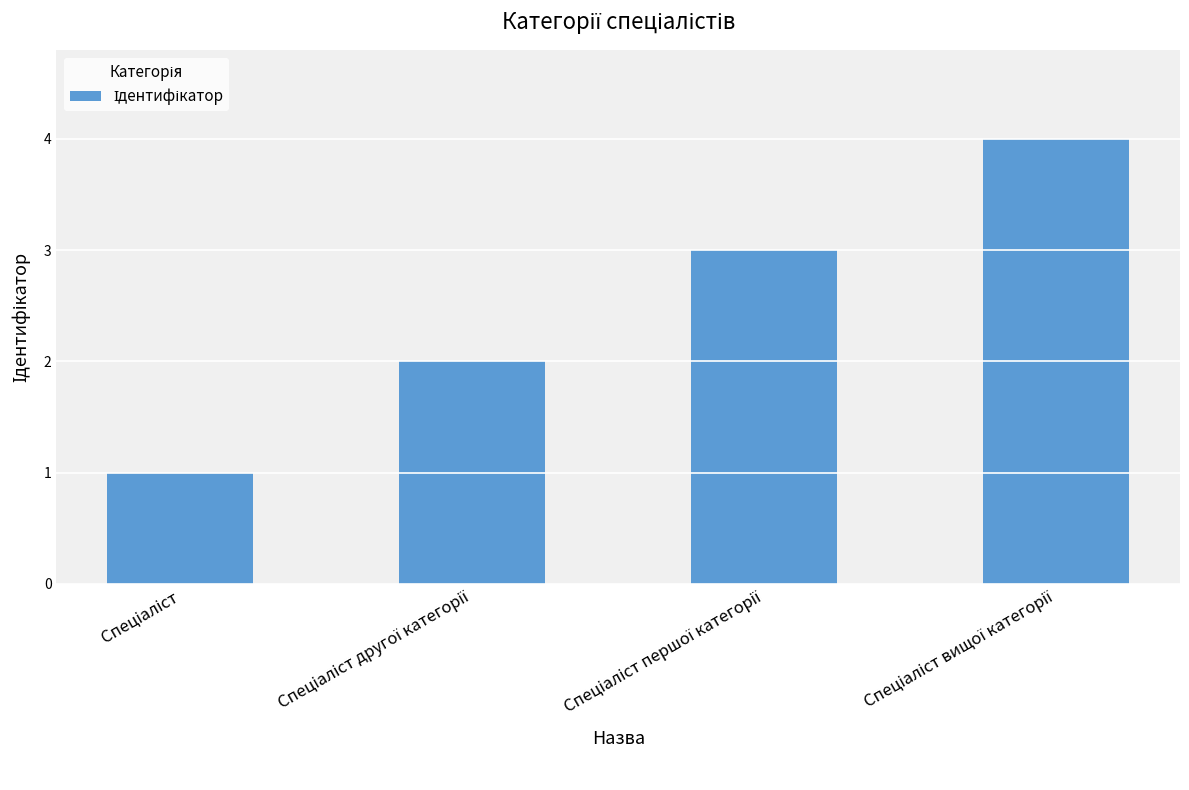

What is the smallest value displayed?

1